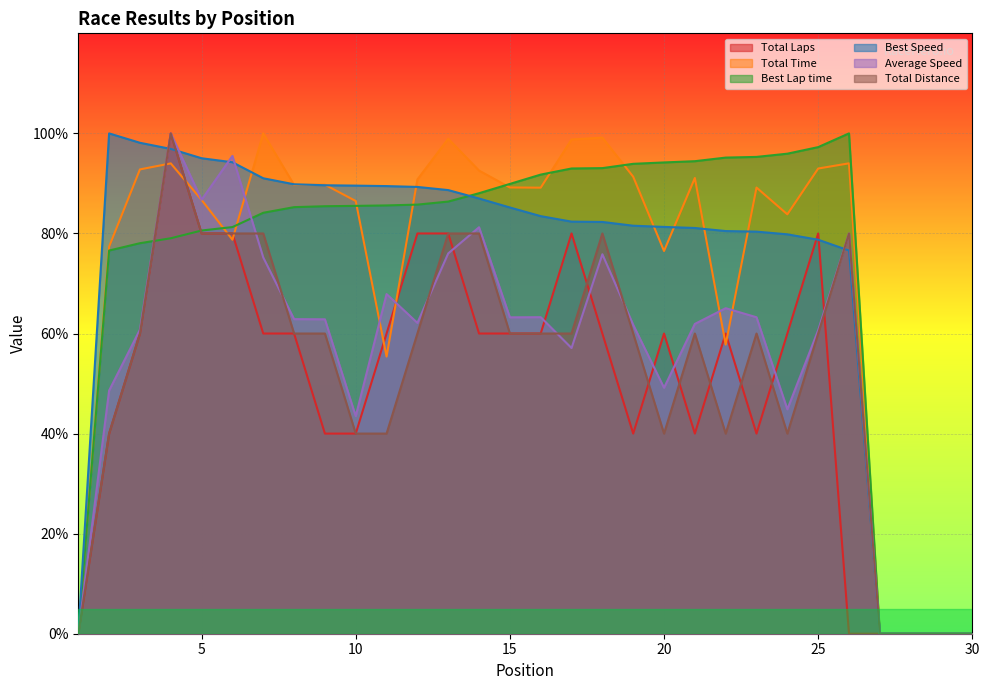

At 18, list the series in order from largest to smallest.

Total Time, Best Lap time, Best Speed, Total Distance, Average Speed, Total Laps